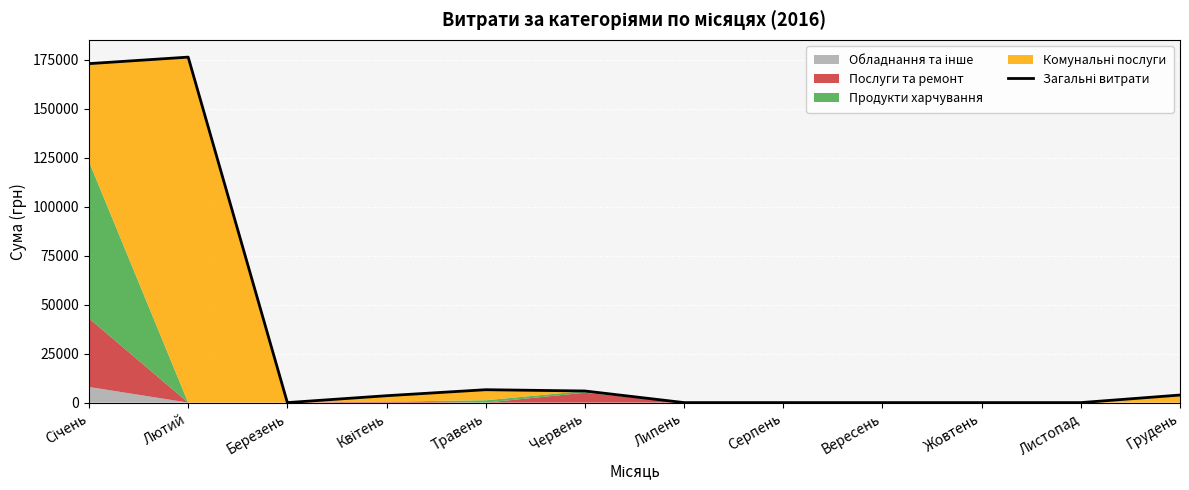

What is the difference between the maximum and minimum values?

176309.2